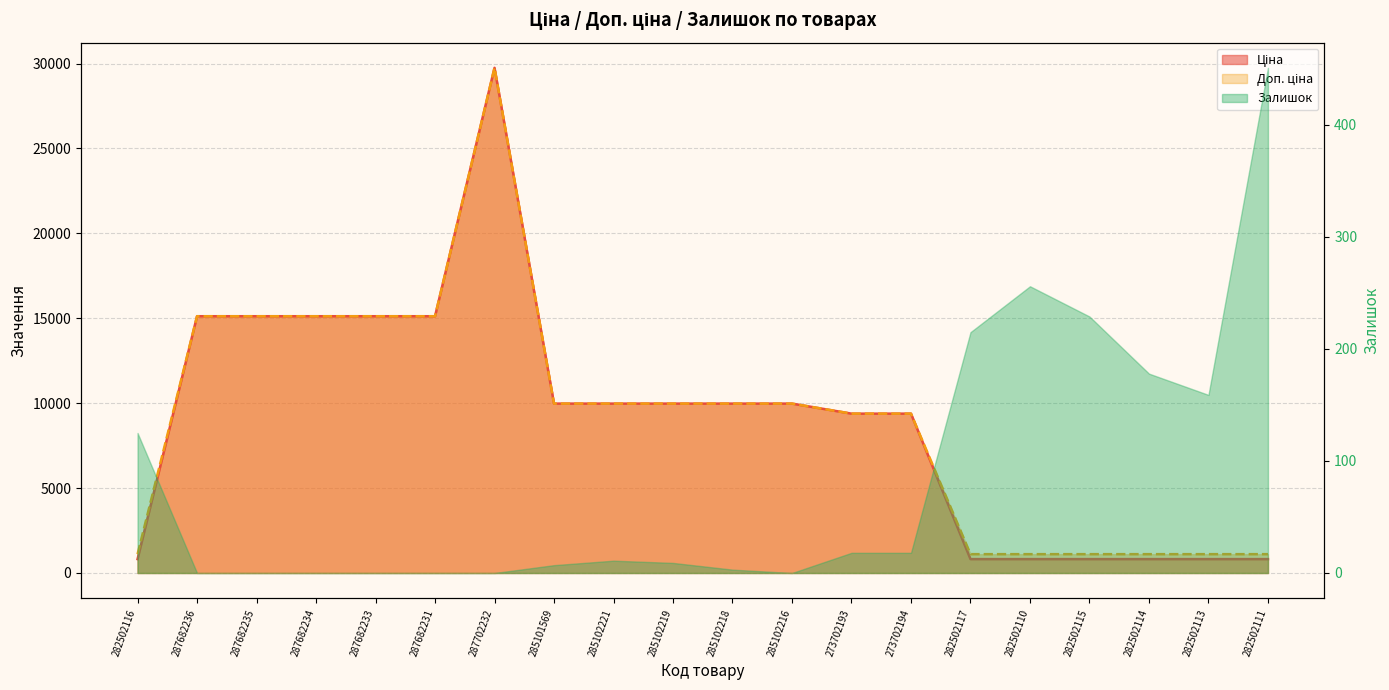

What is the difference between the maximum and second lowest values in the Ціна series?

28928.8